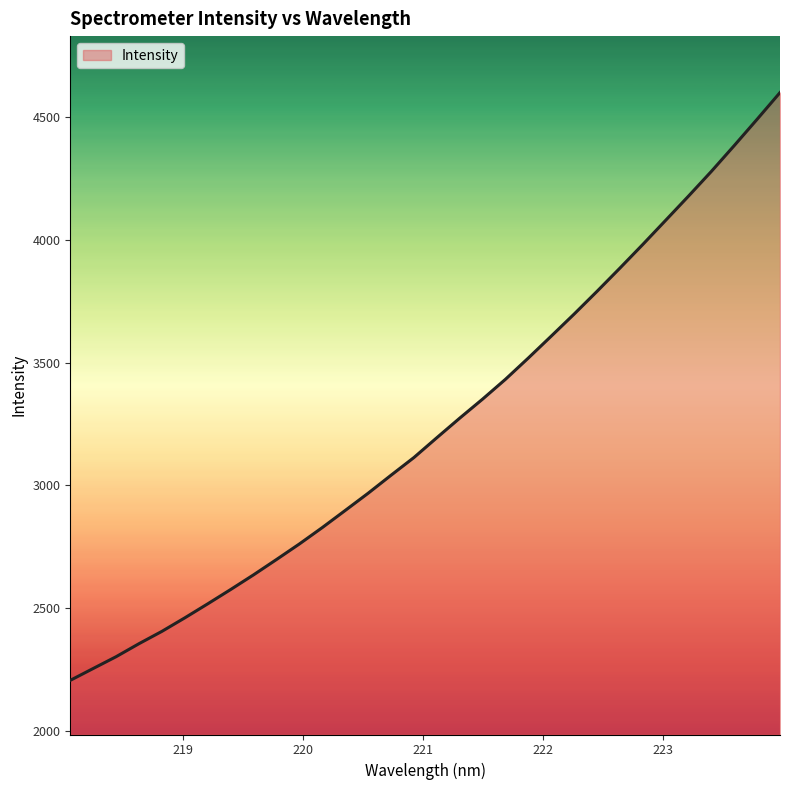

Reading right to left, list all the values displayed in this chart.

4600.4	4491.7	4384.6	4279.5	4178.8	4080.0	3981.6	3885.3	3790.7	3698.2	3608.4	3519.3	3432.5	3351.7	3274.1	3194.4	3113.7	3041.6	2968.3	2898.2	2828.5	2761.7	2698.3	2636.0	2576.1	2517.8	2460.8	2405.7	2355.5	2302.4	2254.3	2206.0